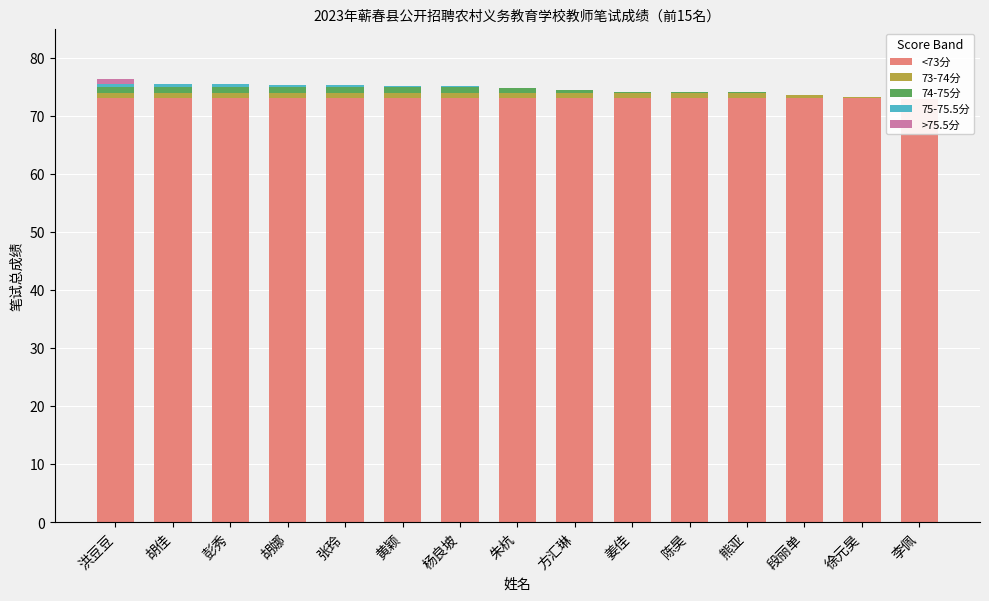

What is the label of the 13th bar from the right?

彭秀